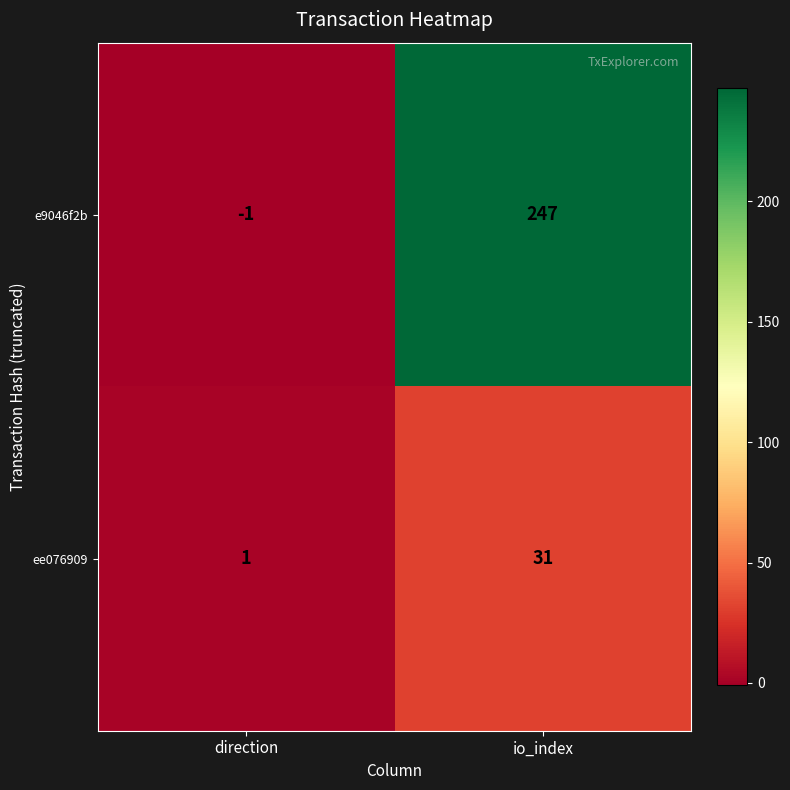

How many series are shown in this chart?

2